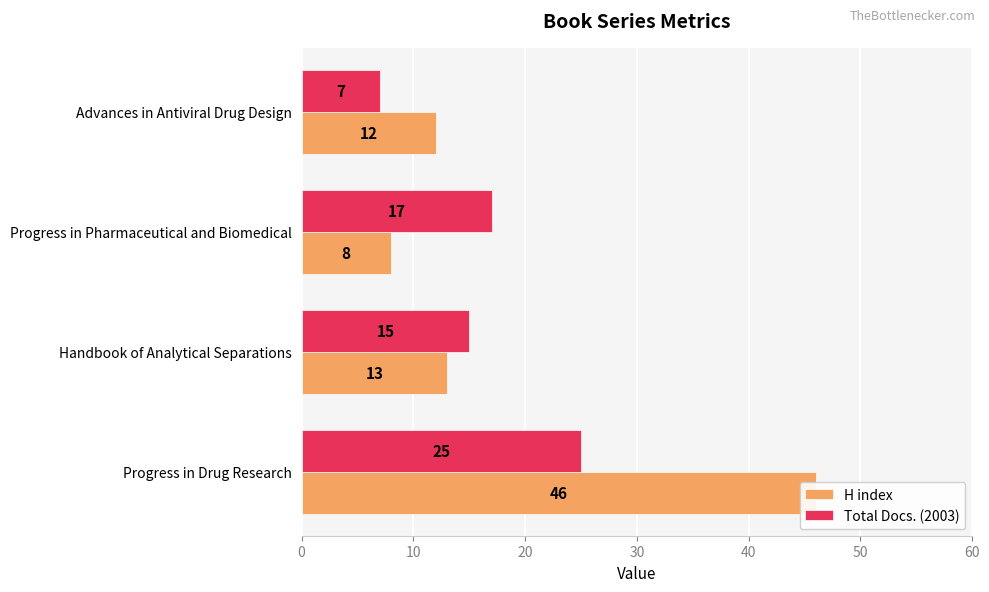

Reading left to right, what are all the values shown in this chart?

H index: 46	13	8	12
Total Docs. (2003): 25	15	17	7